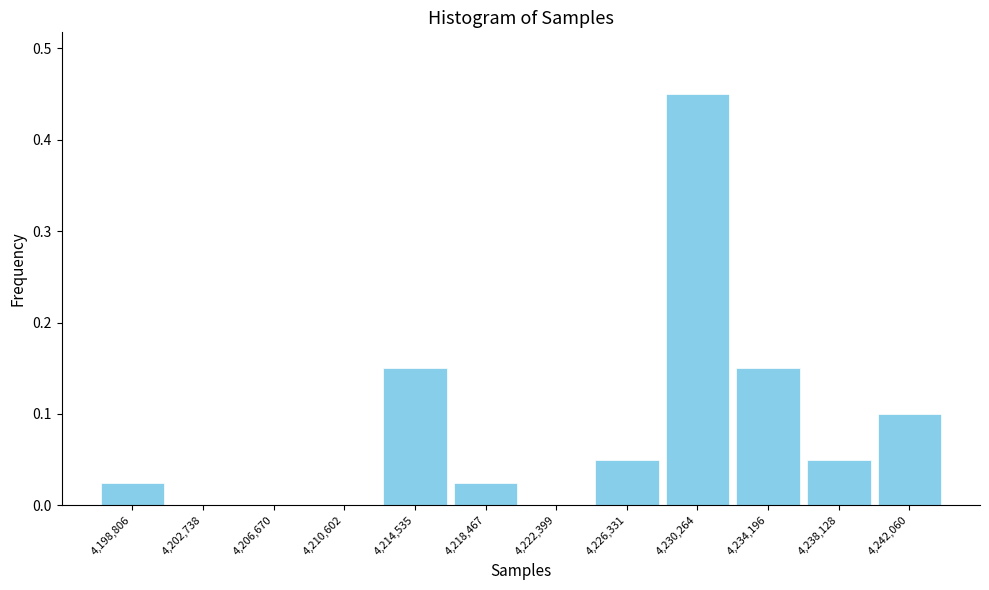

Which range on the x-axis has the tallest bar?

4228500 to 4232000